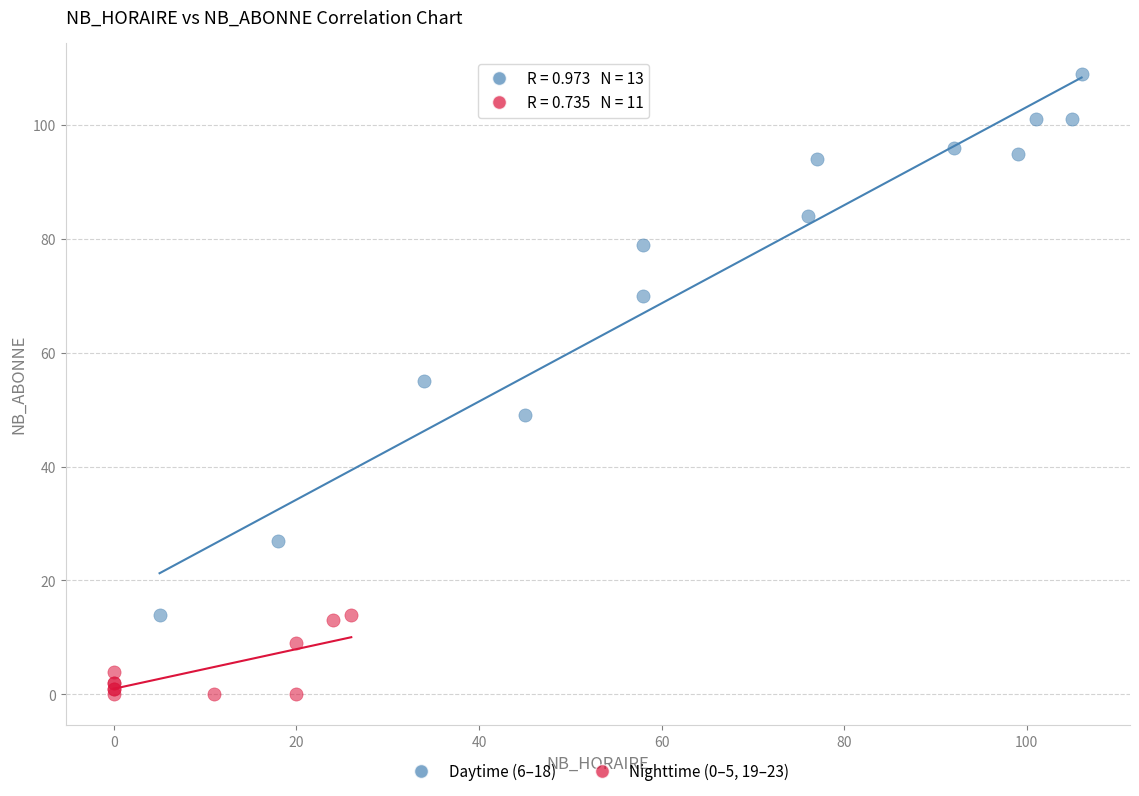

Which series has the widest spread of Y values?

Daytime (6–18)